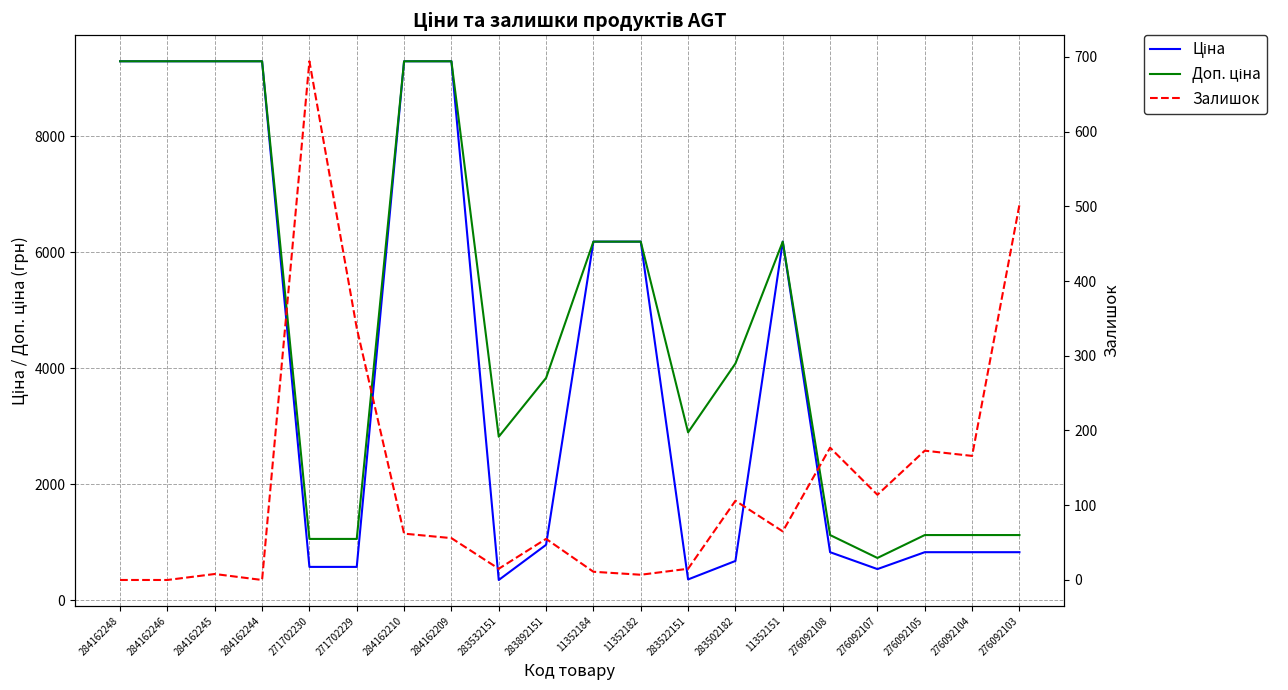

What is the label of the 12th point from the right?

283532151